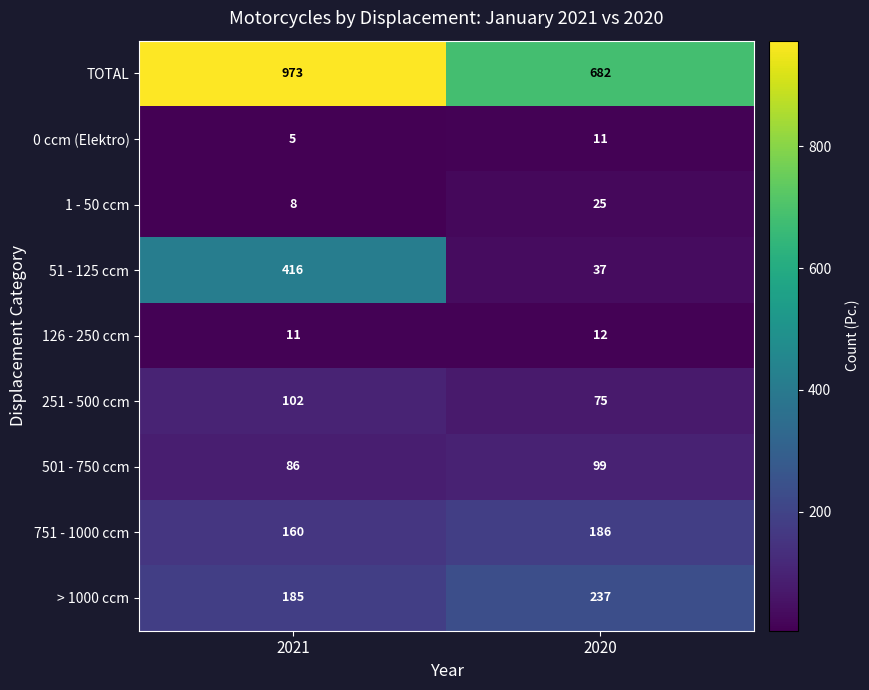

At which category is the sum across all series the highest?

2021